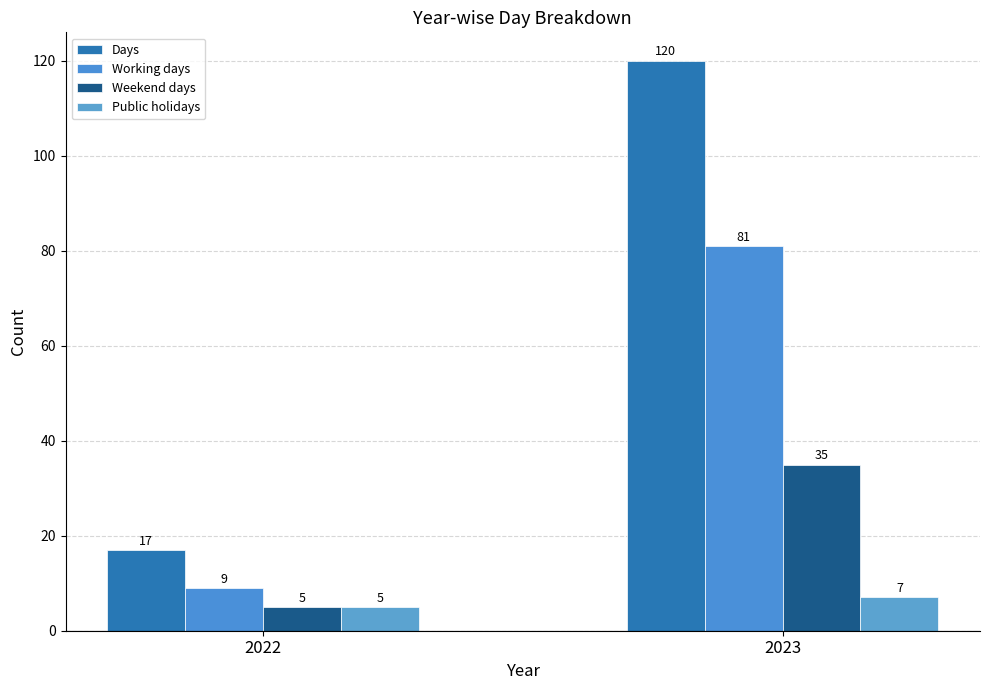

Rank the series by their average value, from highest to lowest.

Days, Working days, Weekend days, Public holidays